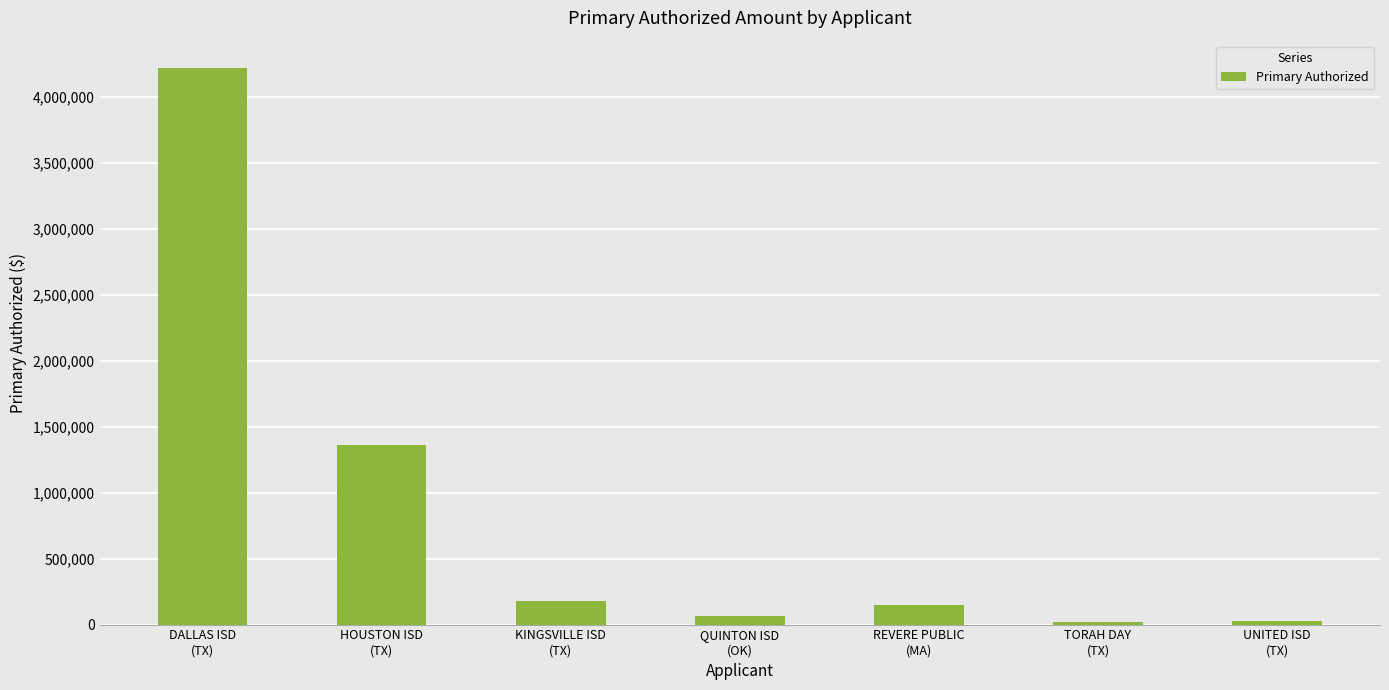

What is the label of the 4th bar from the right?

QUINTON ISD
(OK)